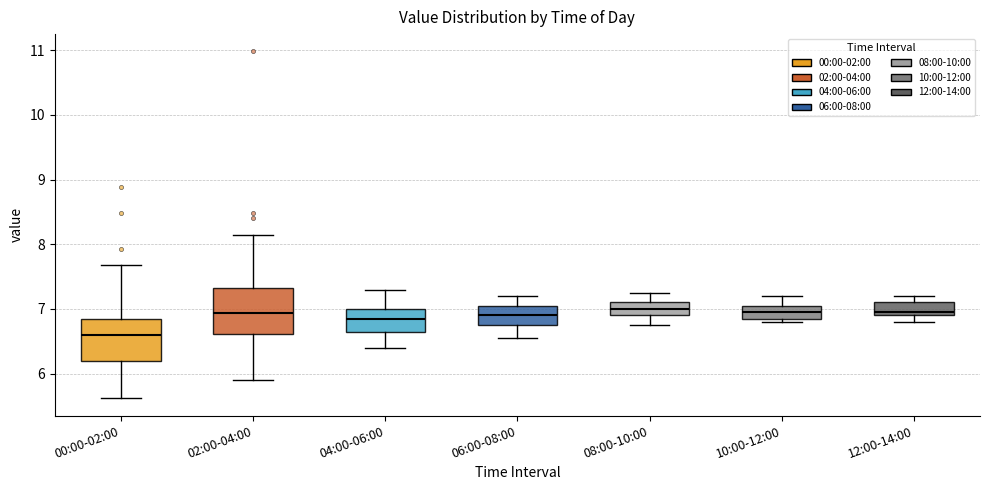

Where does the lower whisker of the box for 12:00-14:00 end on the y-axis? The values are not printed on the chart, so give them approximately, as read against the axis.

6.8